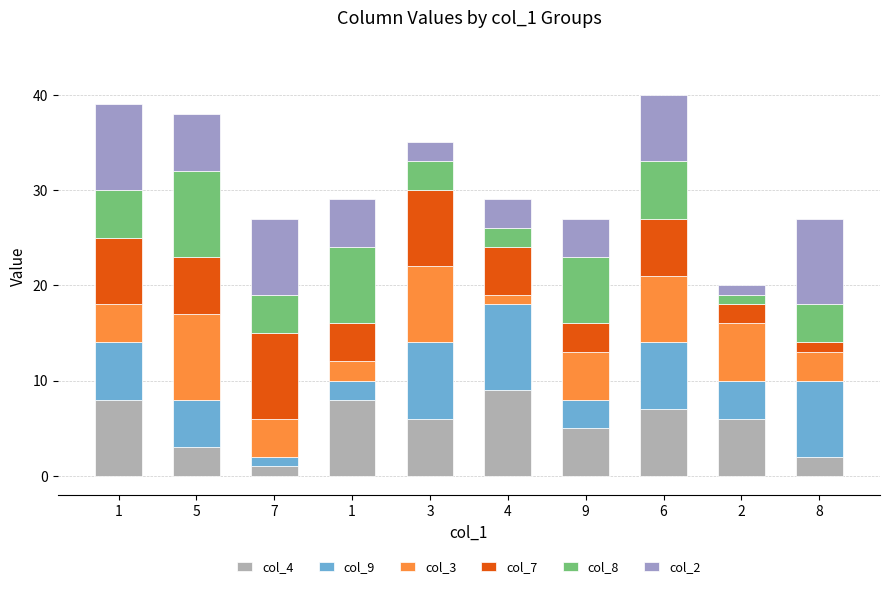

Count the number of categories in the chart.

10